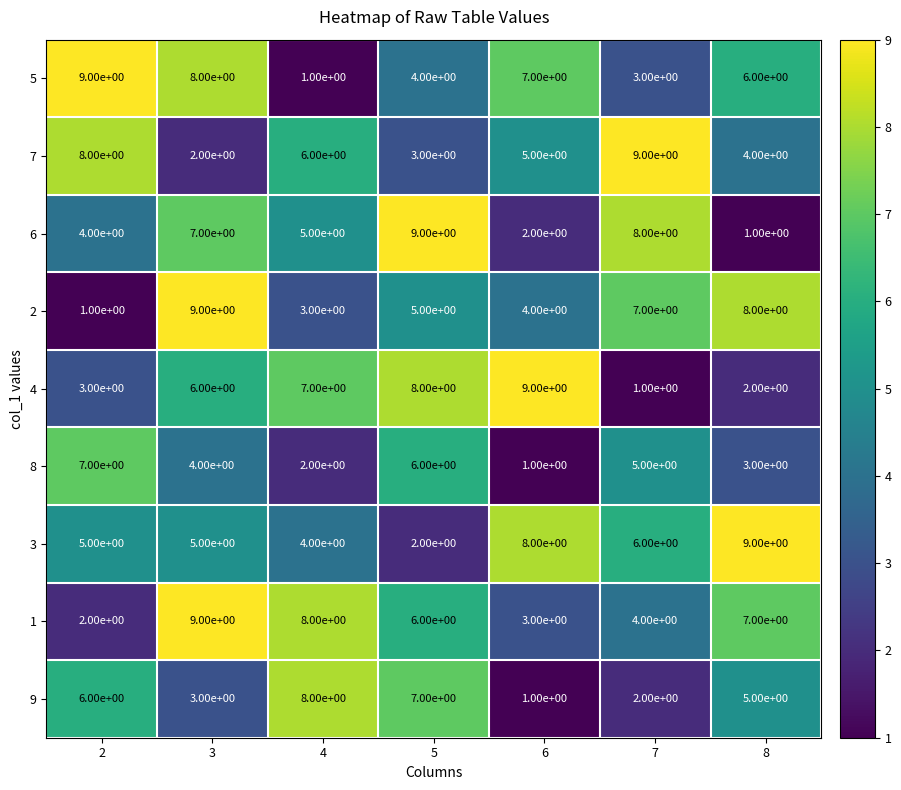

How many distinct data groups are displayed?

9